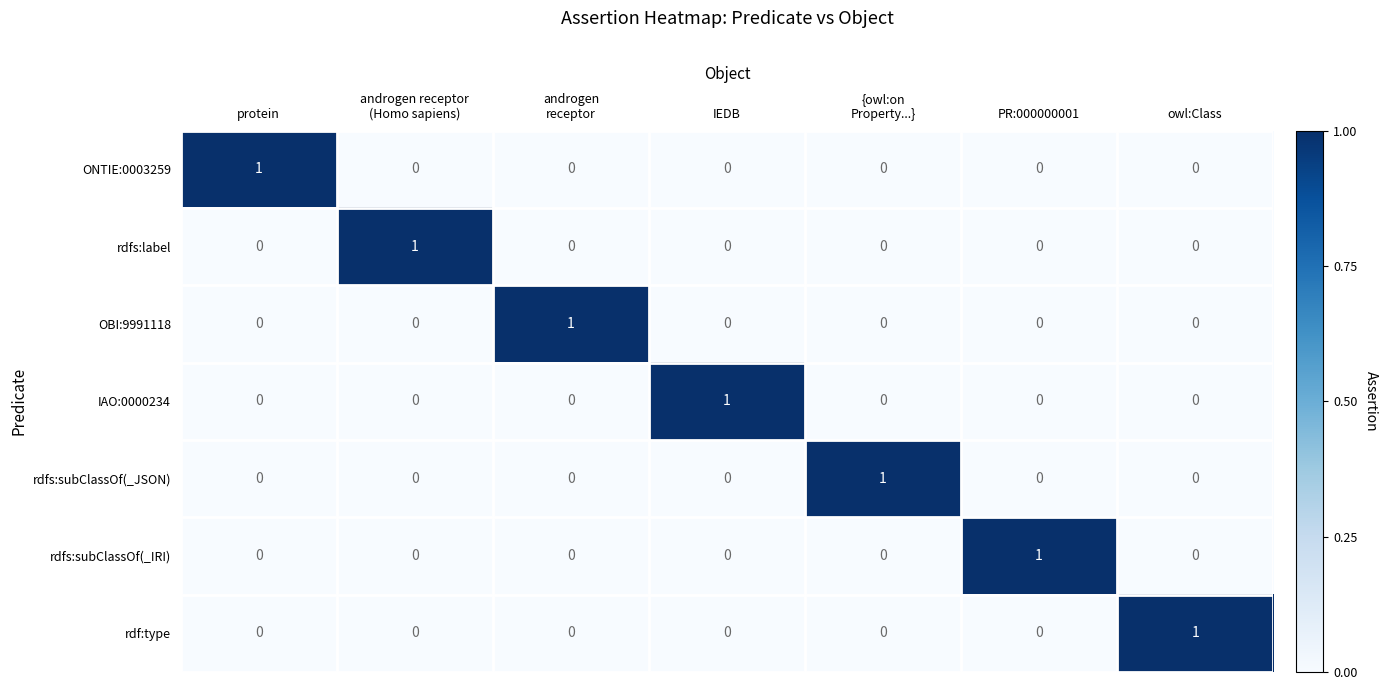

What is the difference between the highest and lowest values at PR:000000001?

1